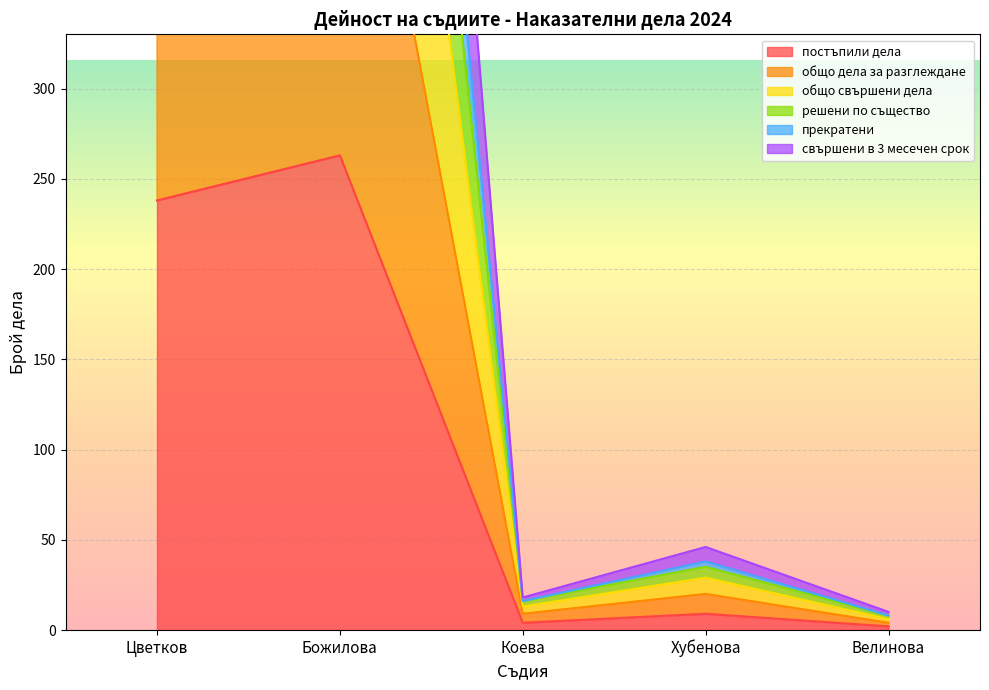

What is the total value across all series at Велинова?

38